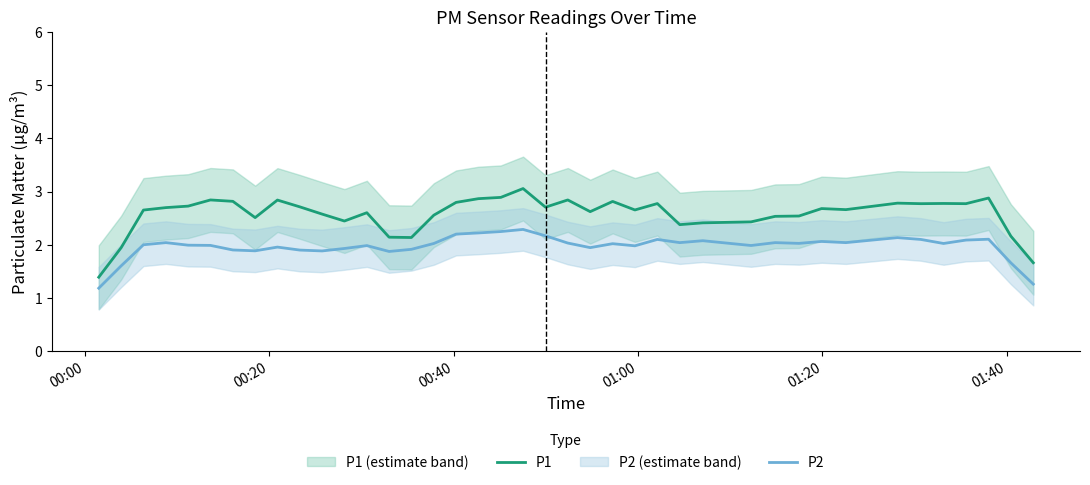

Which series has the largest total across all categories?

P1